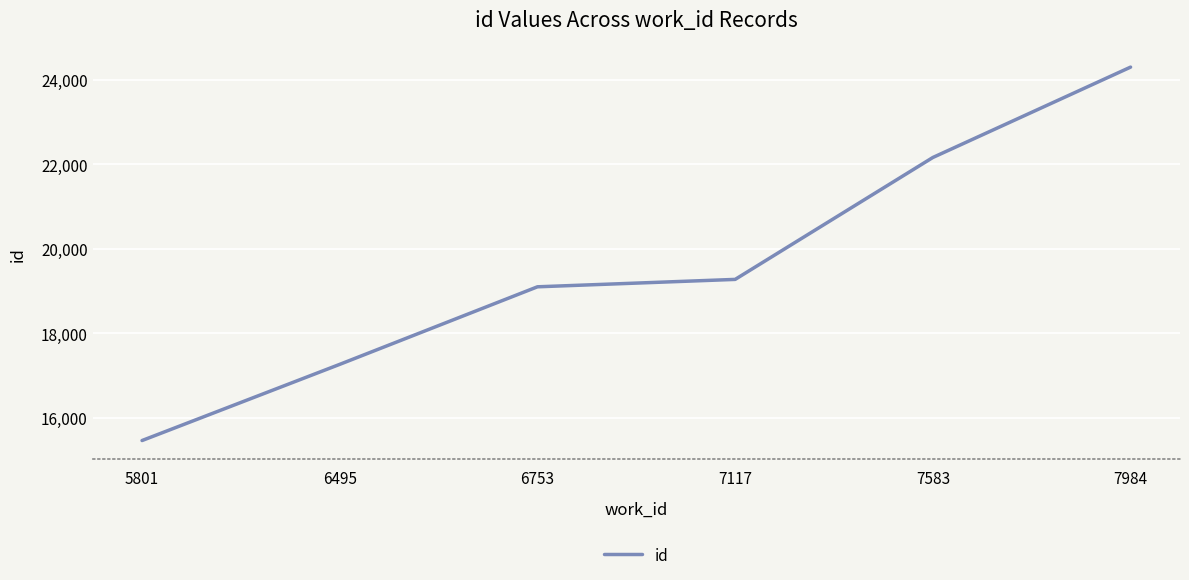

What is the approximate value at 7984?

24296